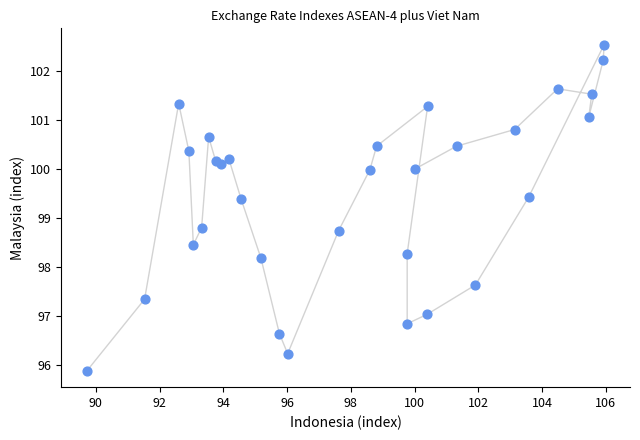

What is the range of X values (max minus min)?

16.2